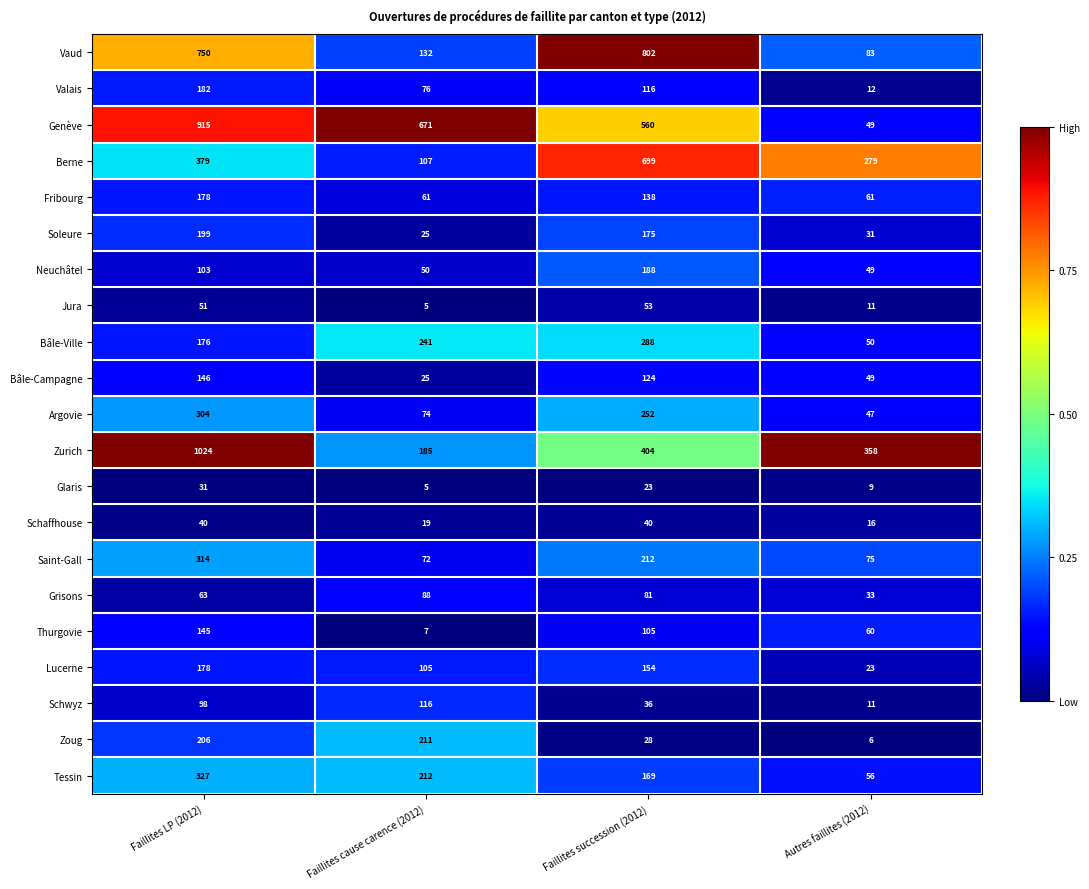

The value of Saint-Gall at Autres faillites (2012) is 75. True or false?

True